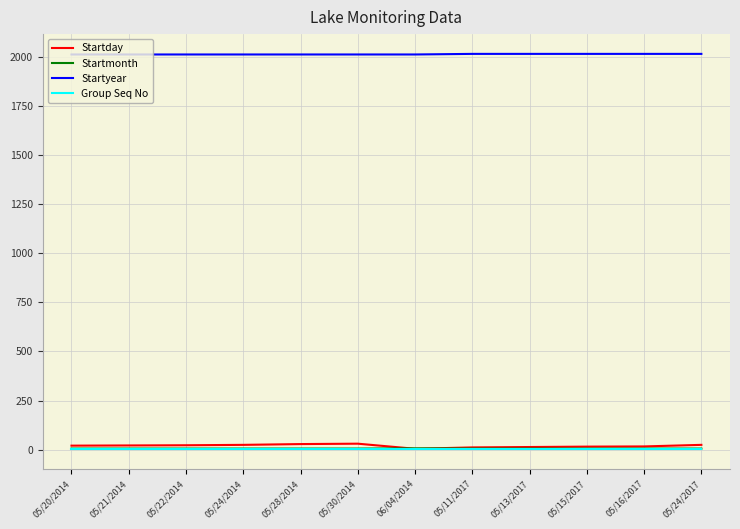

What is the maximum value shown in the chart?

2017